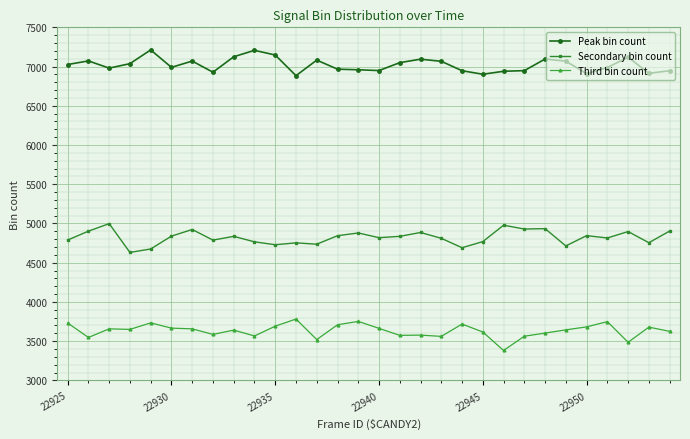

How many values in the Secondary bin count series are below 4836?

15